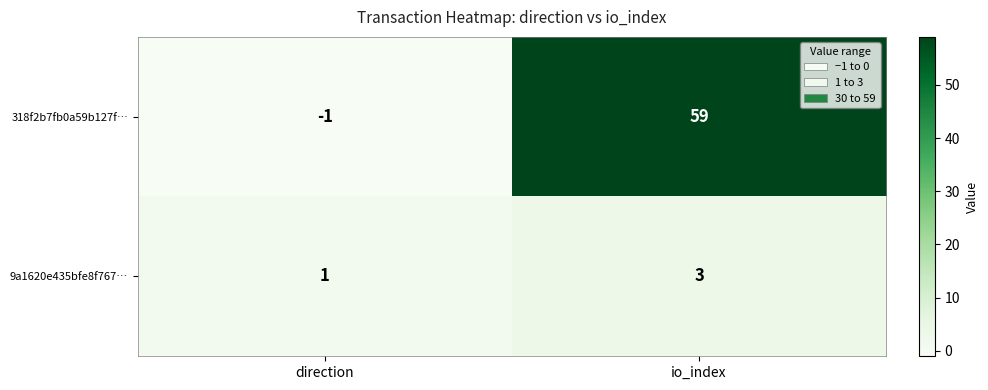

True or false: 9a1620e435bfe8f767… has a value of 1 at direction.

True